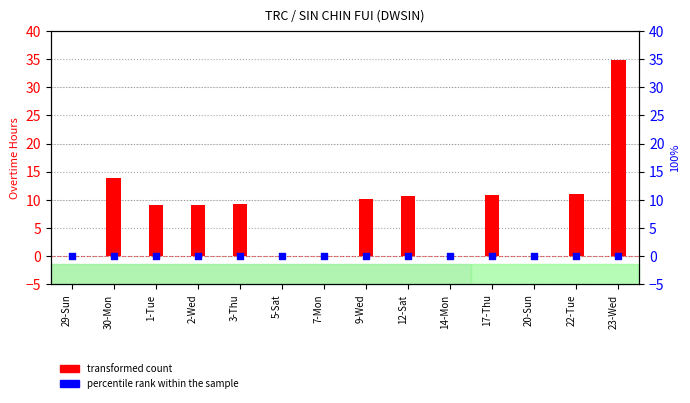

What are all the series names shown in the legend?

transformed count, percentile rank within the sample